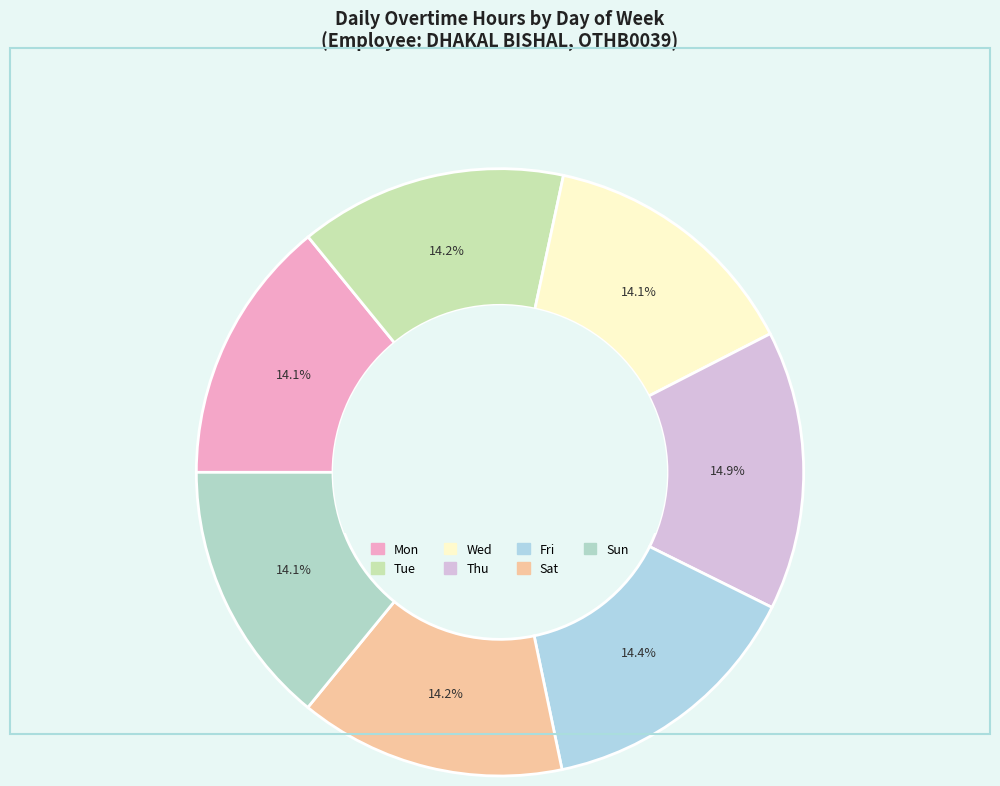

To the nearest percent, what is the average slice percentage?

14%